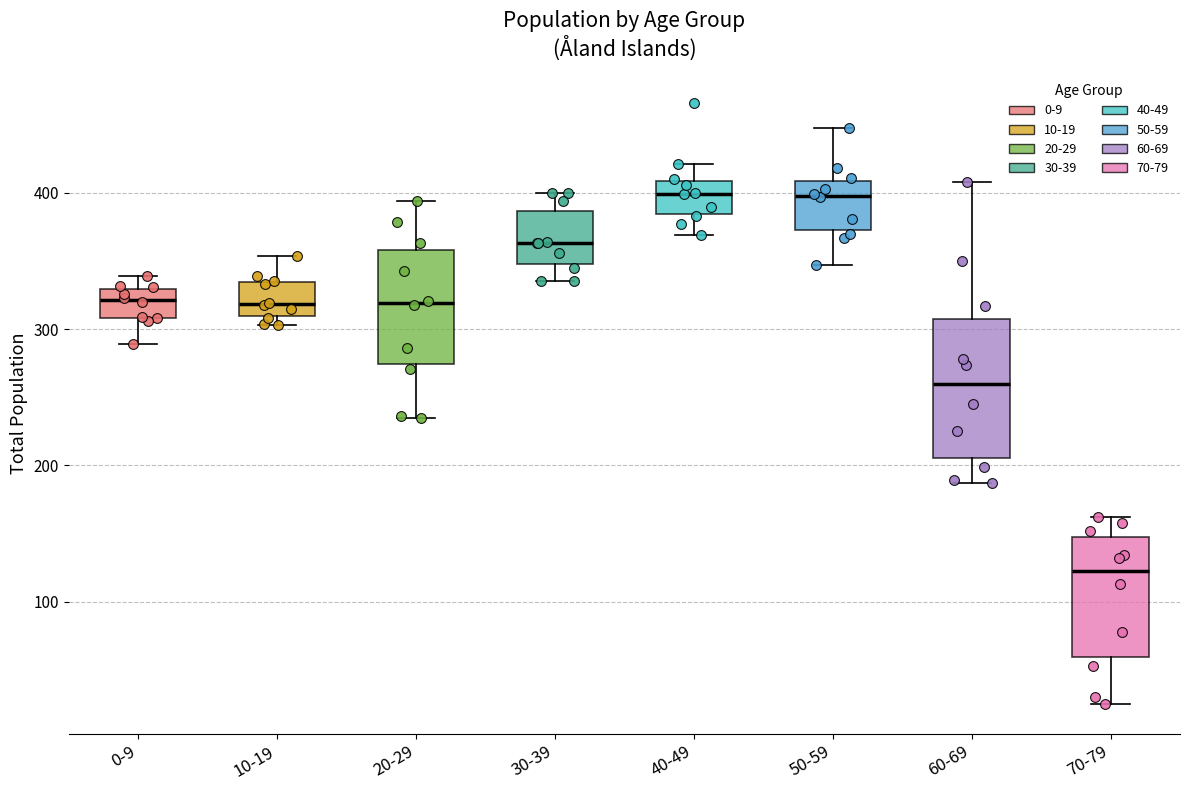

Reading left to right, read every box against the y-axis: the position of its median line, the range the box covers, and the ends of its whiskers. The values are not printed on the chart, so give them approximately, as read against the axis.

0-9: median 320, box 310 to 330, whiskers 290 to 340
10-19: median 320, box 310 to 330, whiskers 300 to 350
20-29: median 320, box 270 to 360, whiskers 240 to 390
30-39: median 360, box 350 to 390, whiskers 340 to 400
40-49: median 400, box 380 to 410, whiskers 370 to 420
50-59: median 400, box 370 to 410, whiskers 350 to 450
60-69: median 260, box 210 to 310, whiskers 190 to 410
70-79: median 120, box 60 to 150, whiskers 30 to 160